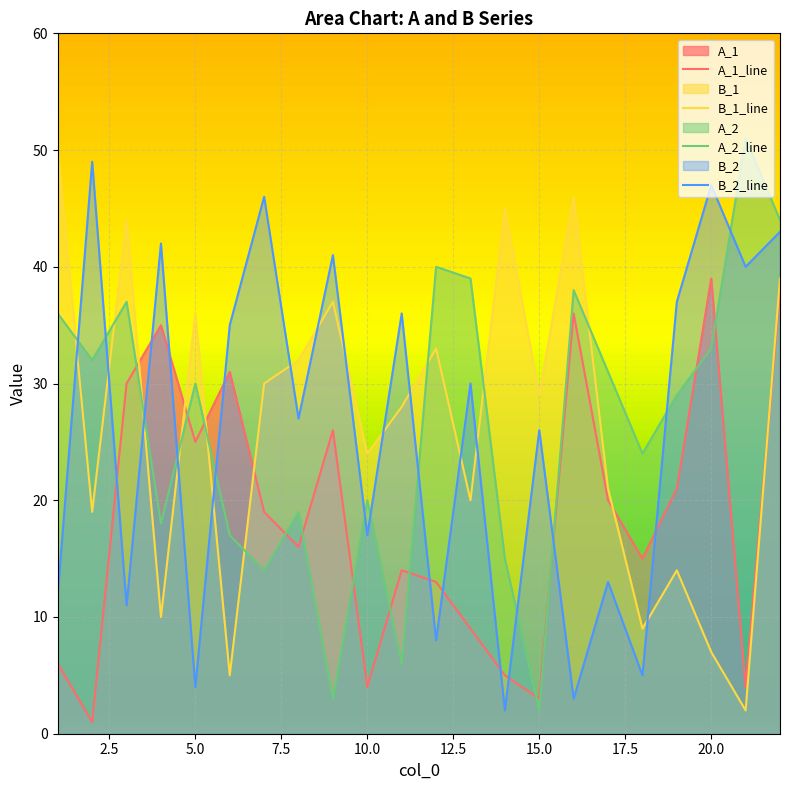

What is the greatest value displayed?

51